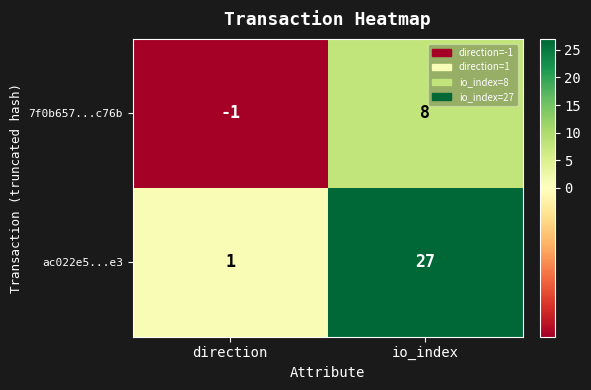

At which category is the sum across all series the highest?

io_index